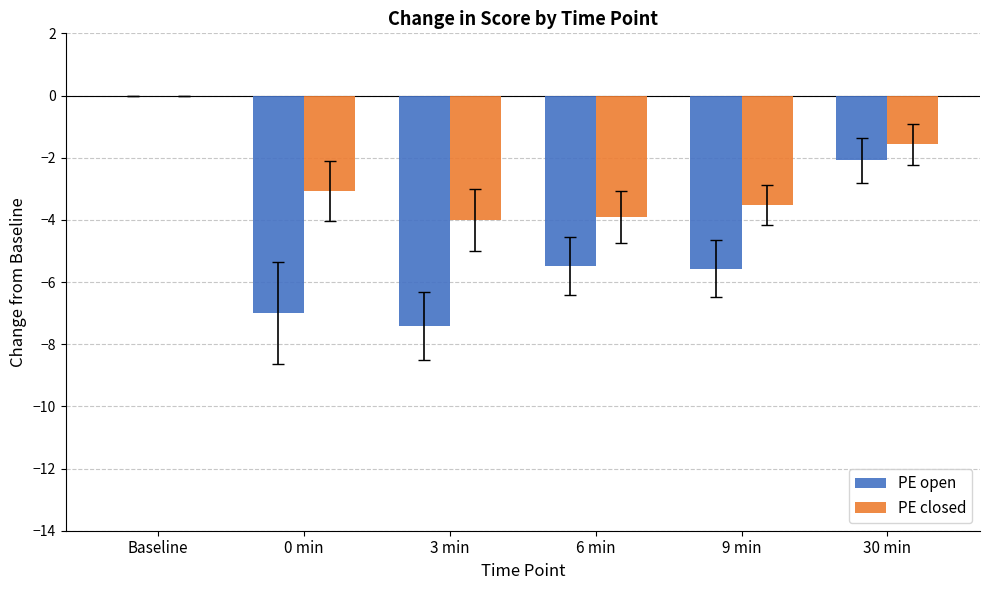

What is the sum of all PE closed values?

-16.1